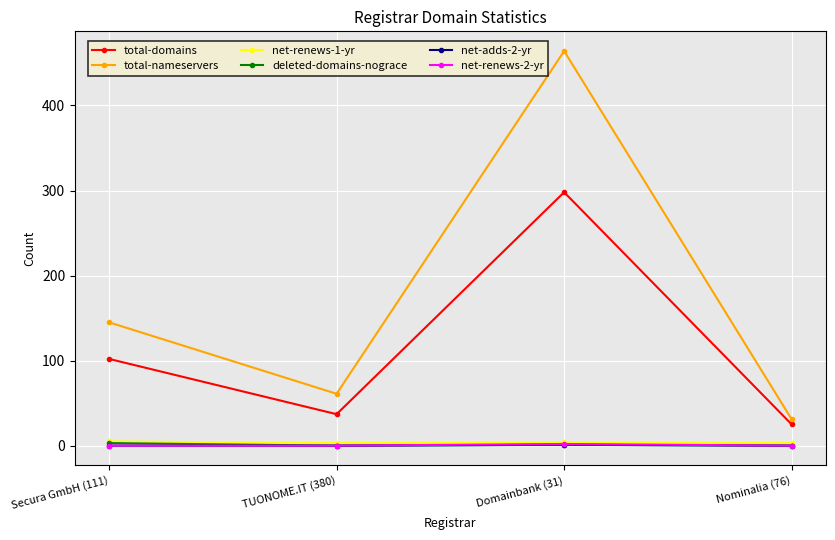

Which series has the largest total across all categories?

total-nameservers